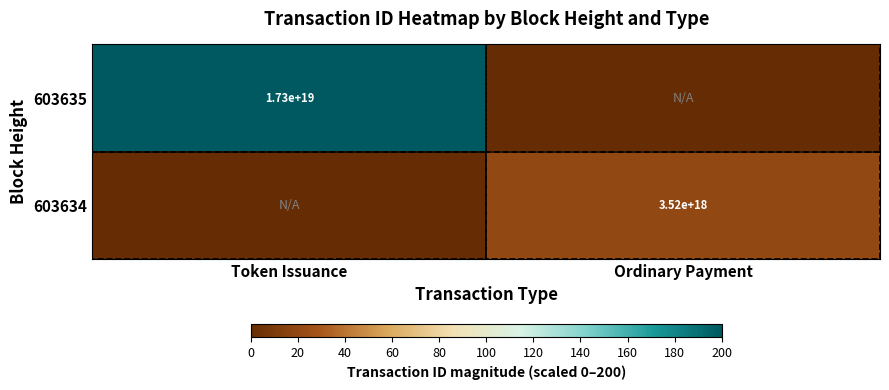

The value of 603635 at Token Issuance is 24133362580824907776. True or false?

False